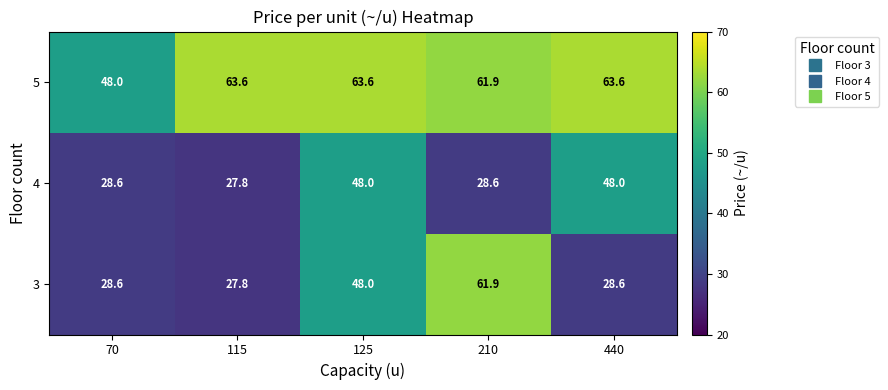

How many categories are shown in the chart?

5